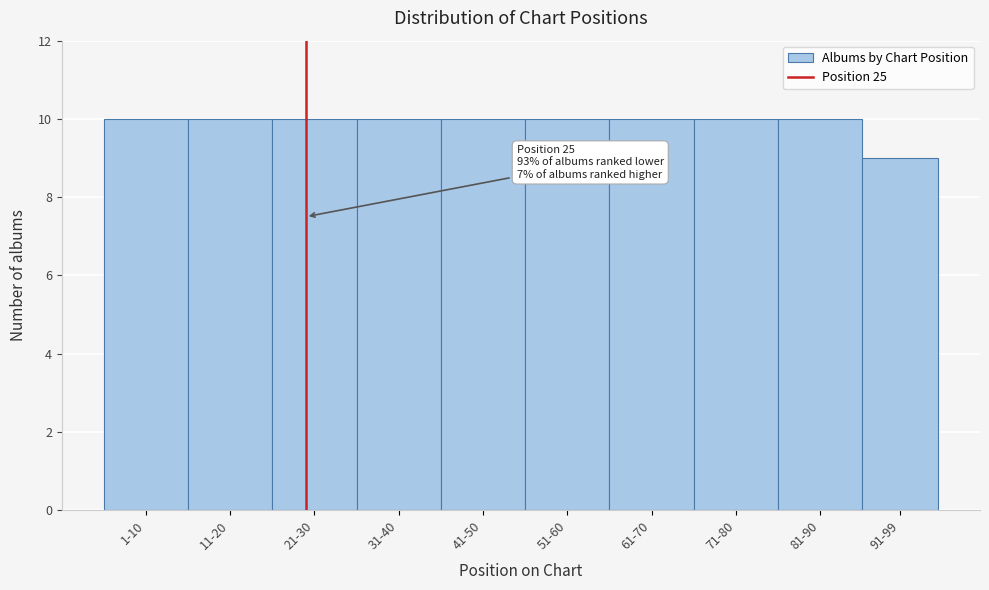

Reading left to right, extract all data points from this chart.

1-10=10	11-20=10	21-30=10	31-40=10	41-50=10	51-60=10	61-70=10	71-80=10	81-90=10	91-99=9